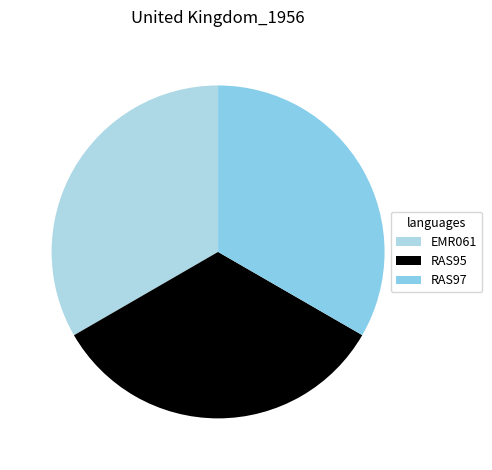

Does RAS97 account for over 50% of the chart?

No